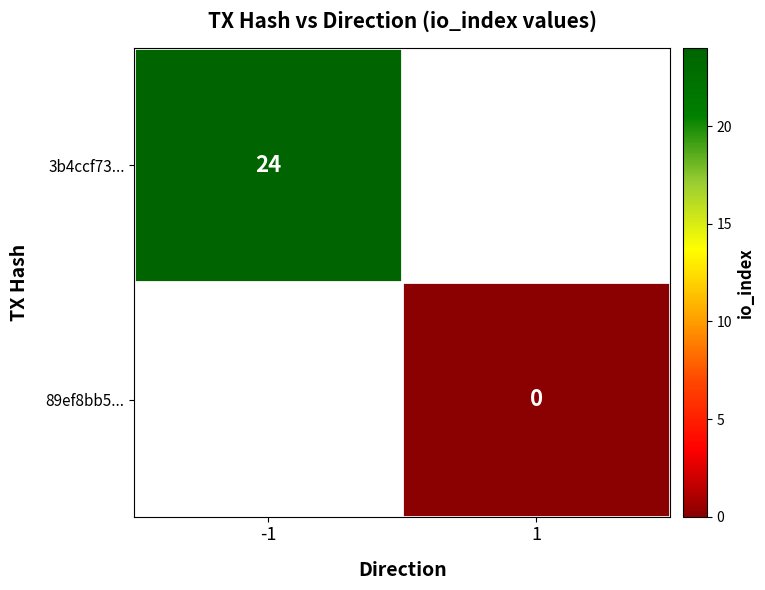

The 3b4ccf73... series shows 6 at -1. True or false?

False